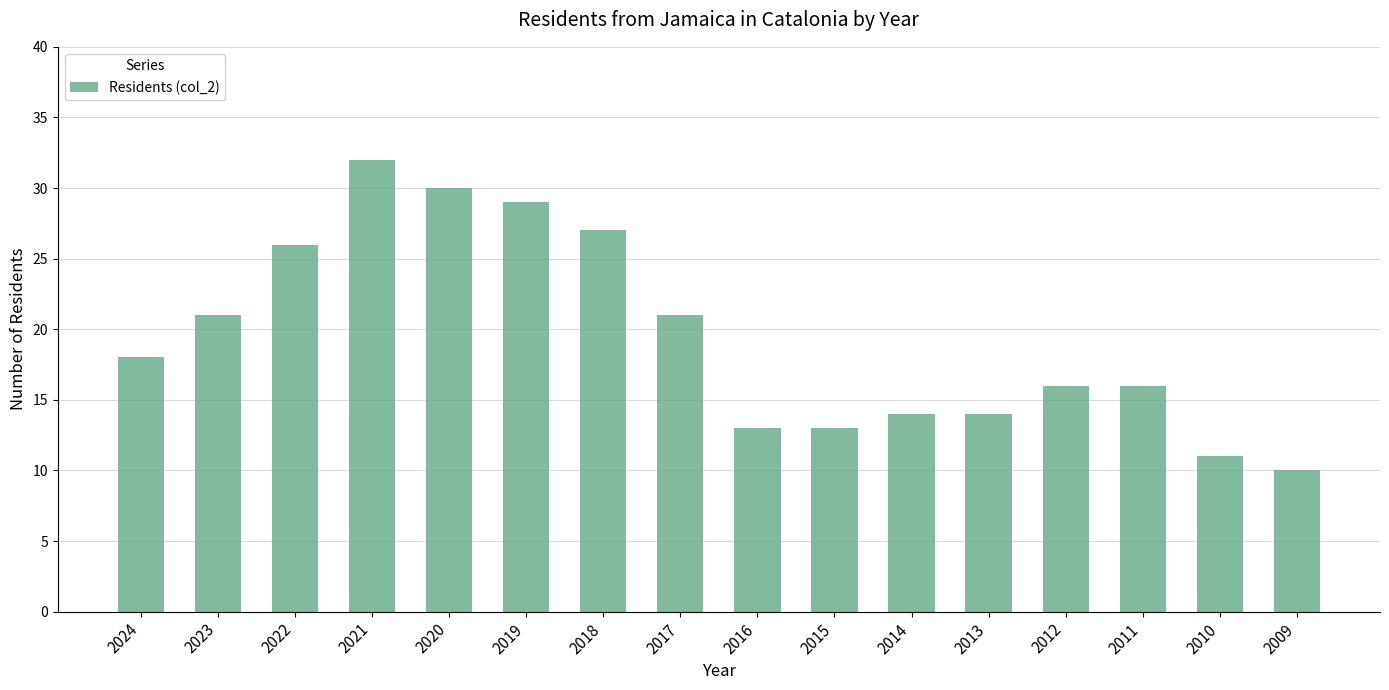

How many categories are shown in the chart?

16